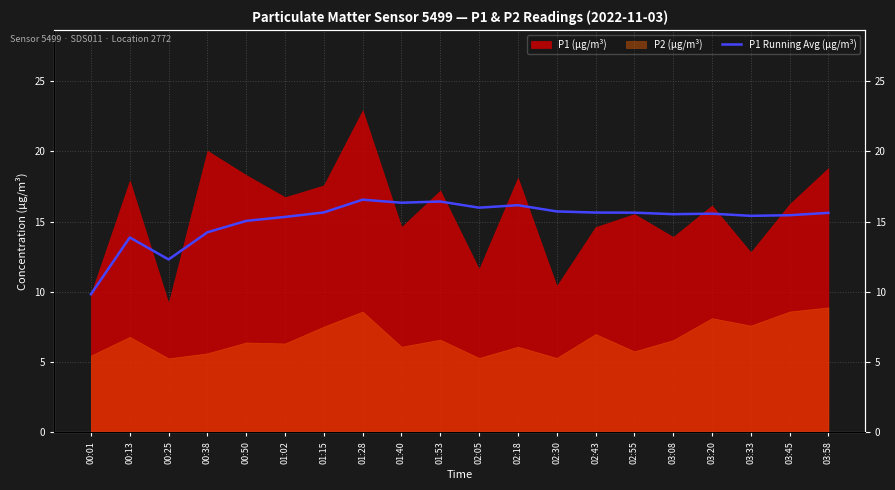

The value at 00:38 is 4.8. True or false?

False